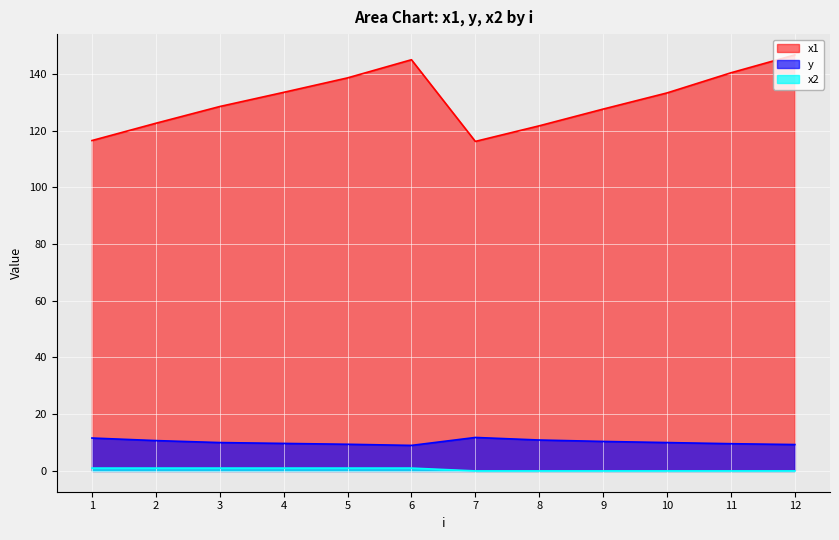

Which label corresponds to the smallest value in the chart?

7